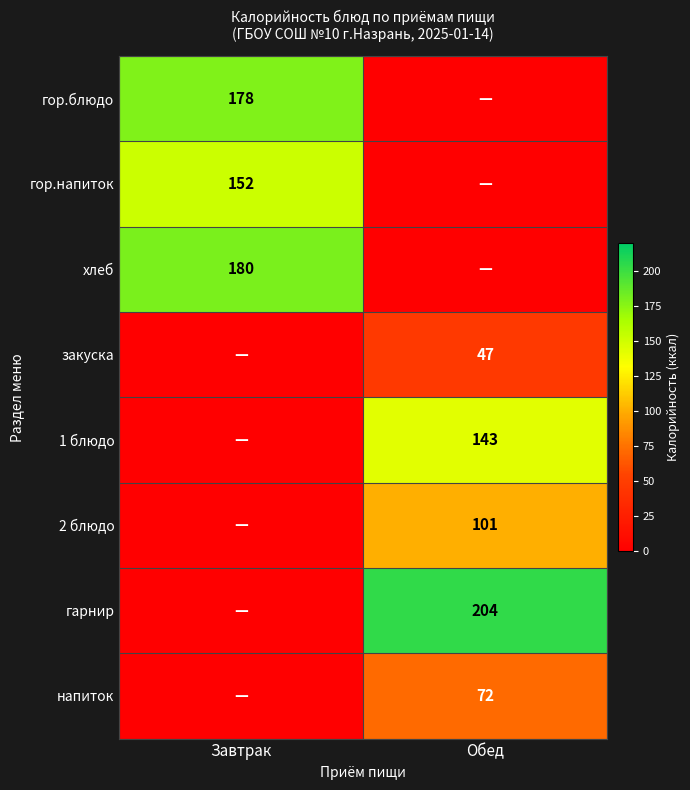

The гор.блюдо series shows 301 at Завтрак. True or false?

False